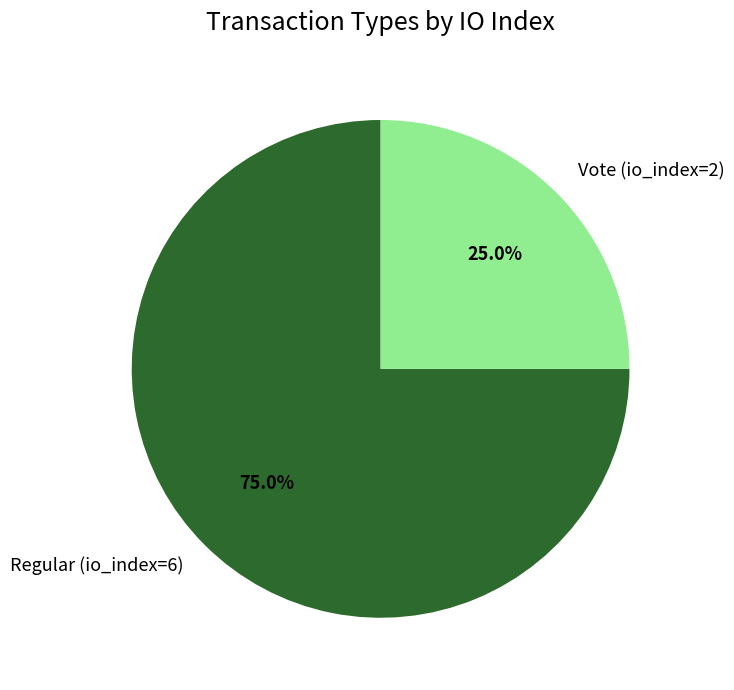

Which category has the biggest portion of the pie?

Regular (io_index=6)